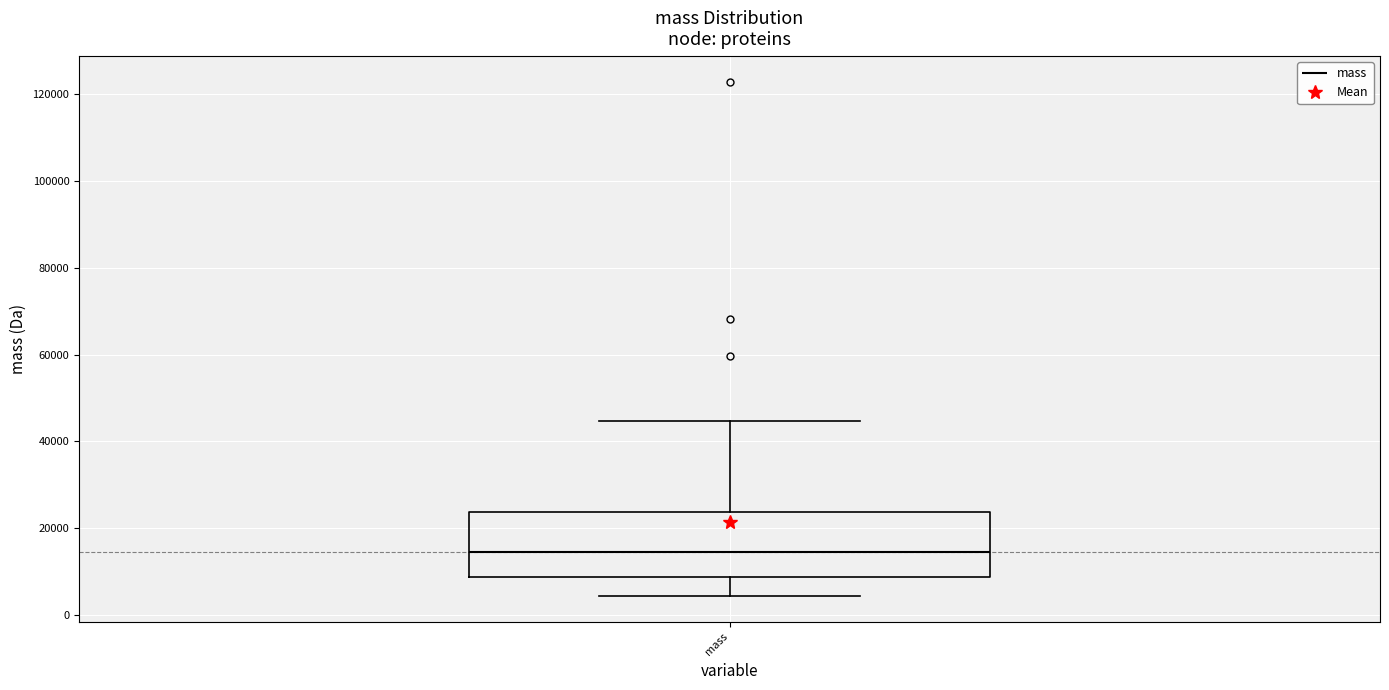

Where is the upper edge of the box for mass on the y-axis? The values are not printed on the chart, so give them approximately, as read against the axis.

24000